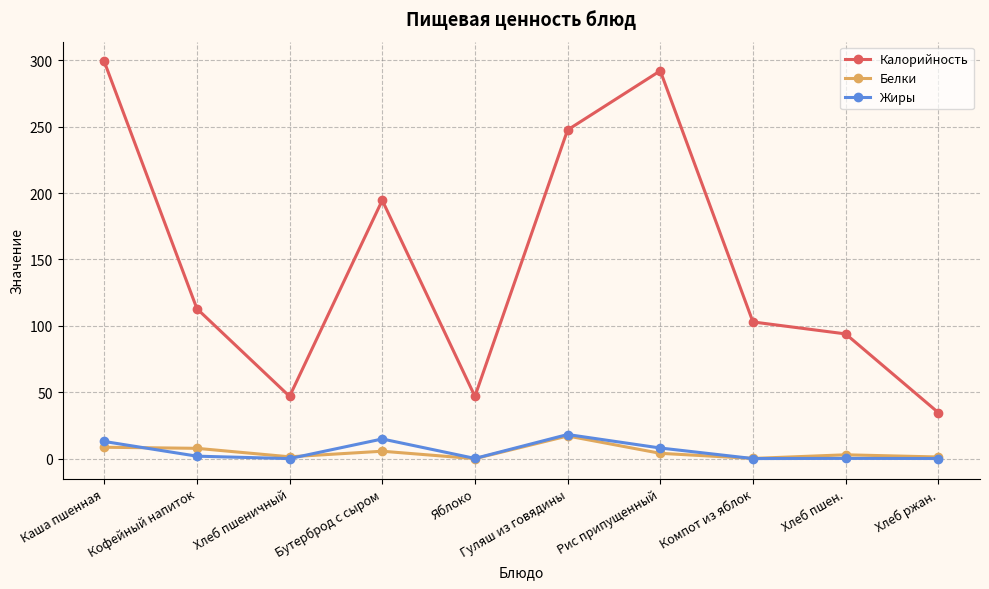

Which series has the largest range (max minus min)?

Калорийность